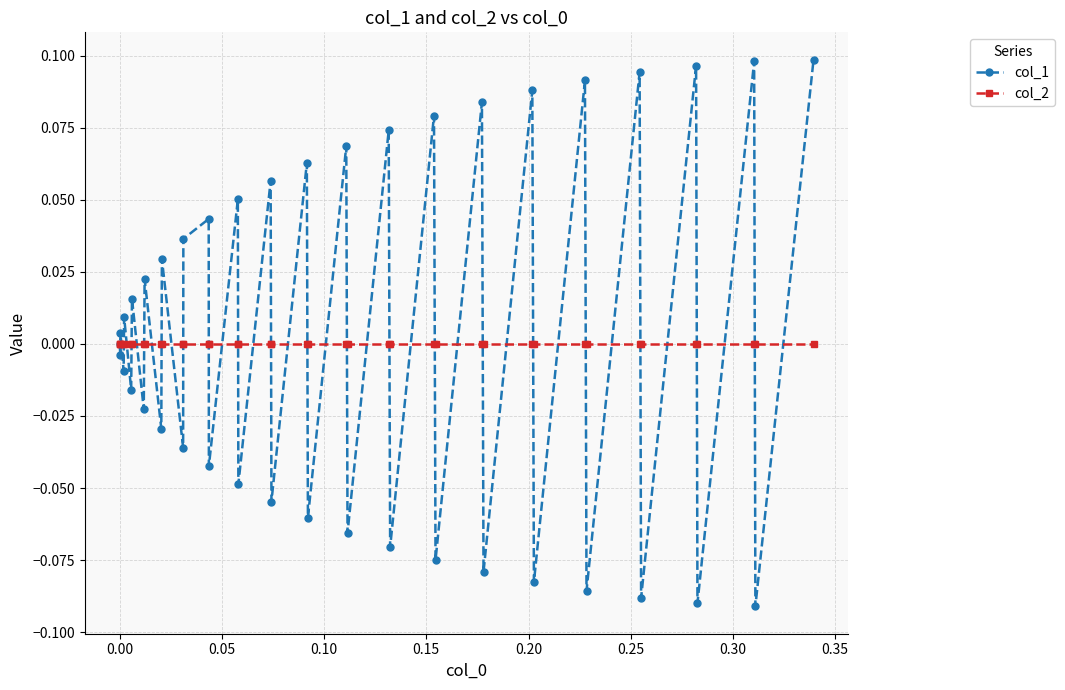

How many interior local peaks does the col_1 series have?

18